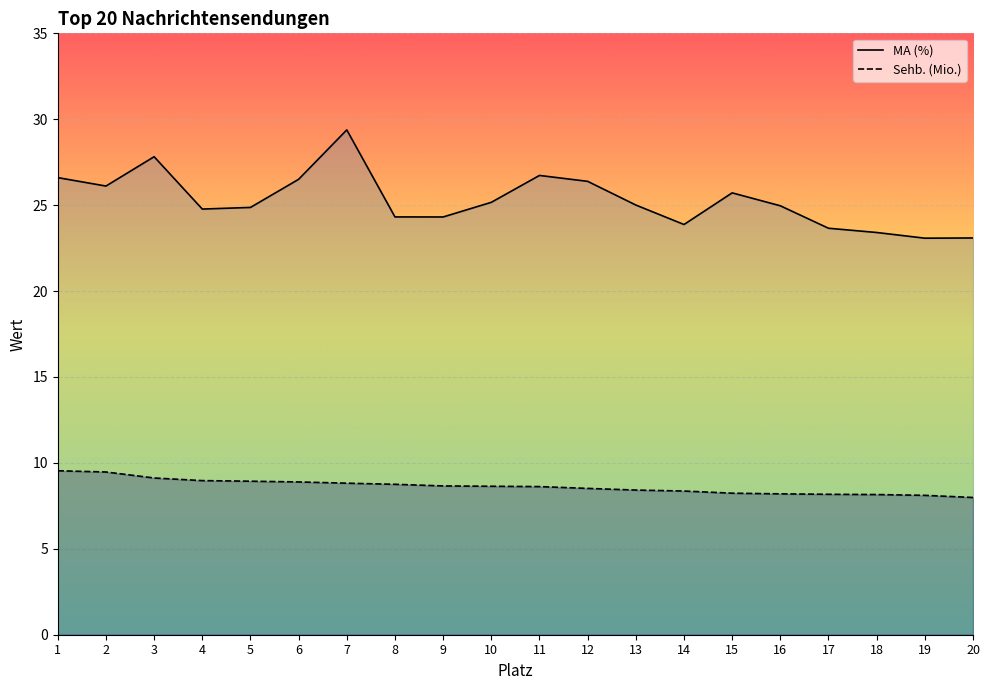

Read the Sehb. (Mio.) value at 9.

8.7